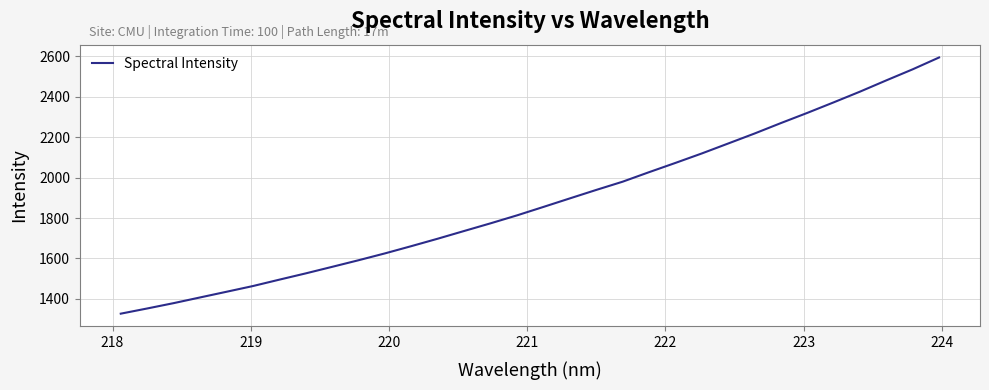

What is the minimum value shown in the chart?

1326.6